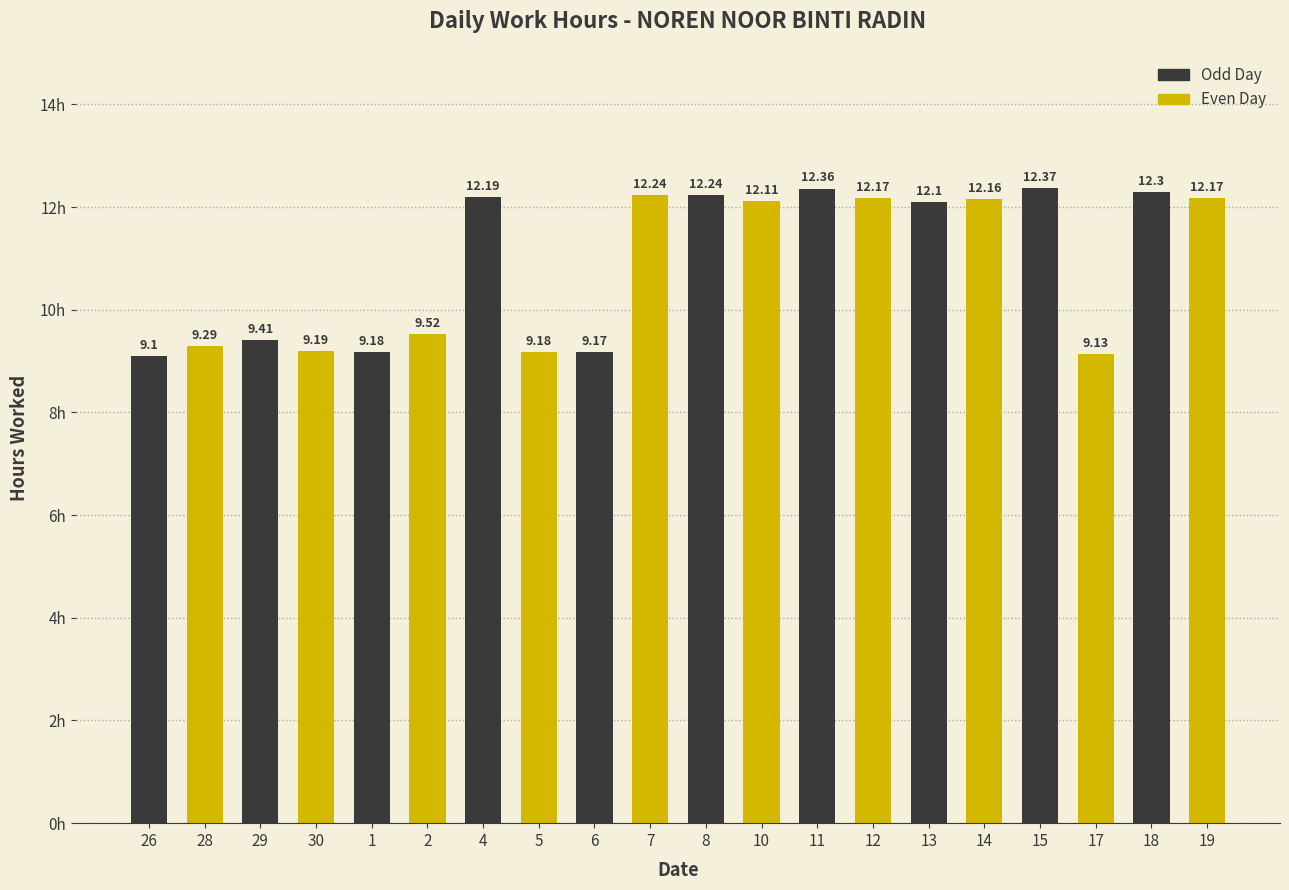

What is the sum of all values?

217.6